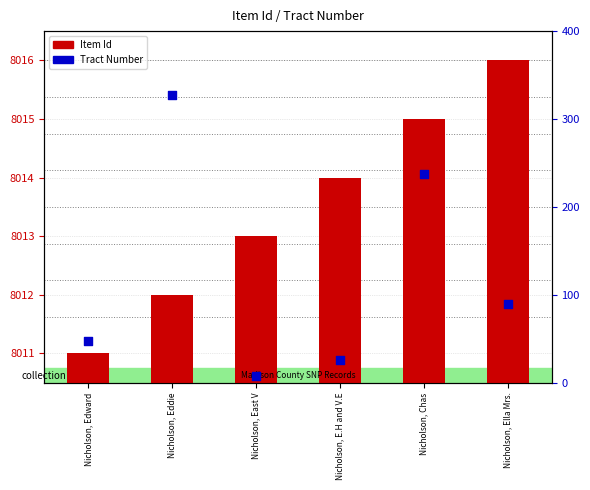

What are all the series names shown in the legend?

Item Id, Tract Number